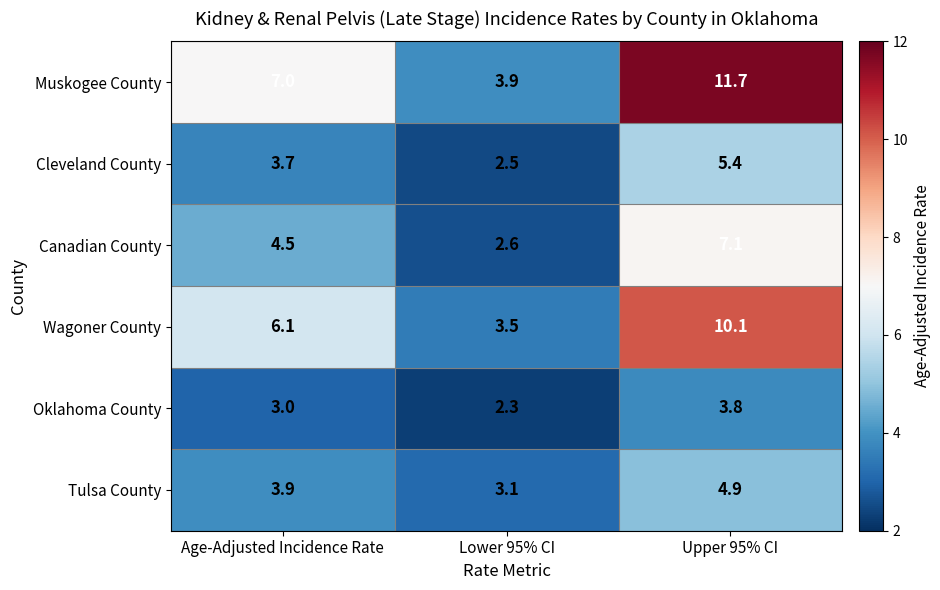

What is the difference between the second highest and minimum values in the Muskogee County series?

3.1